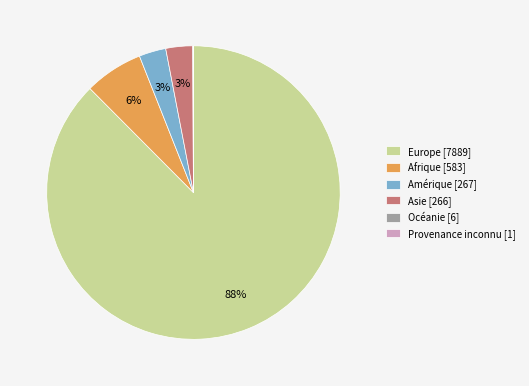

Which slice is the largest?

Europe